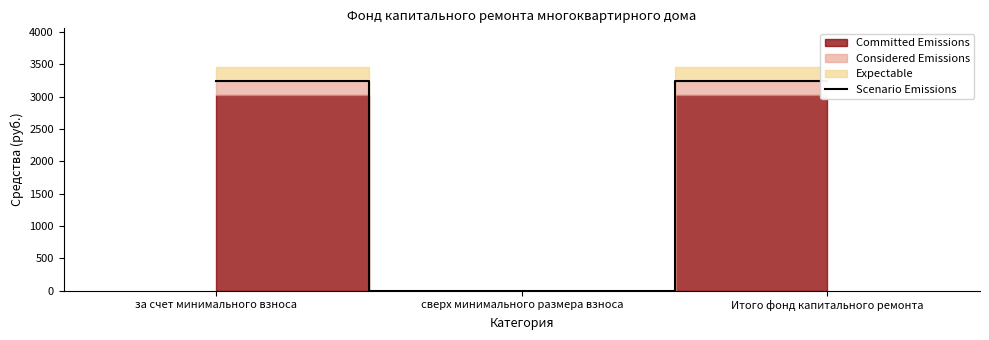

What is the difference between the maximum and minimum values?

3244.8